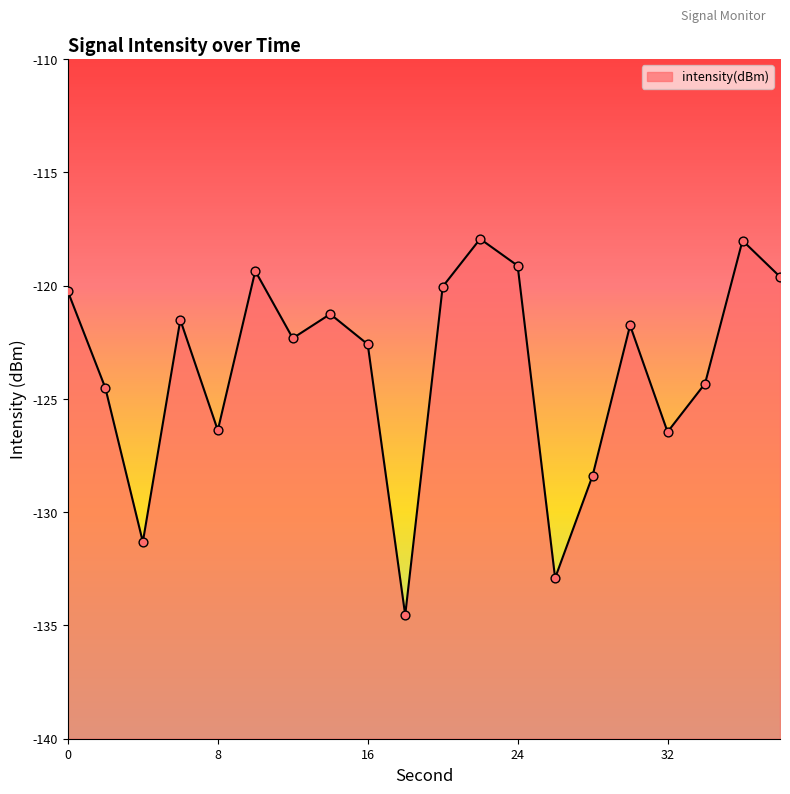

Which has a higher value, 8 or 24?

24